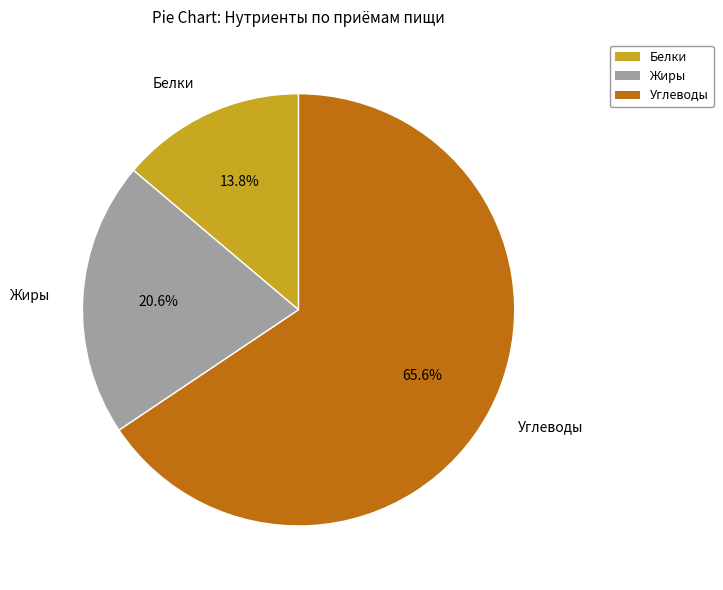

Which category has the biggest portion of the pie?

Углеводы